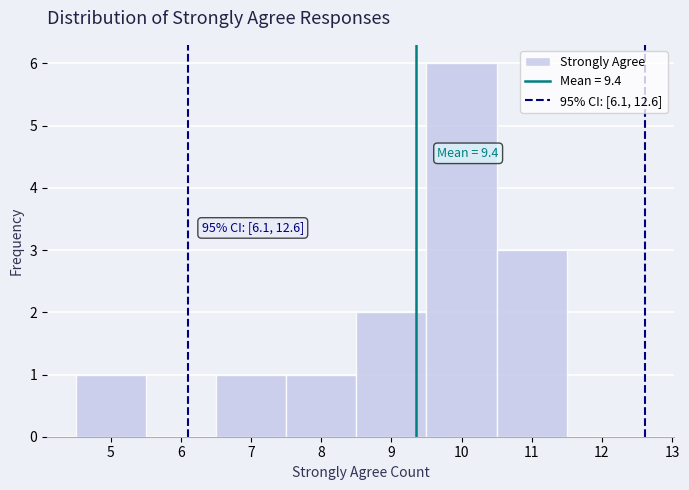

Over which range of the x-axis is the bar tallest?

9.5 to 10.5